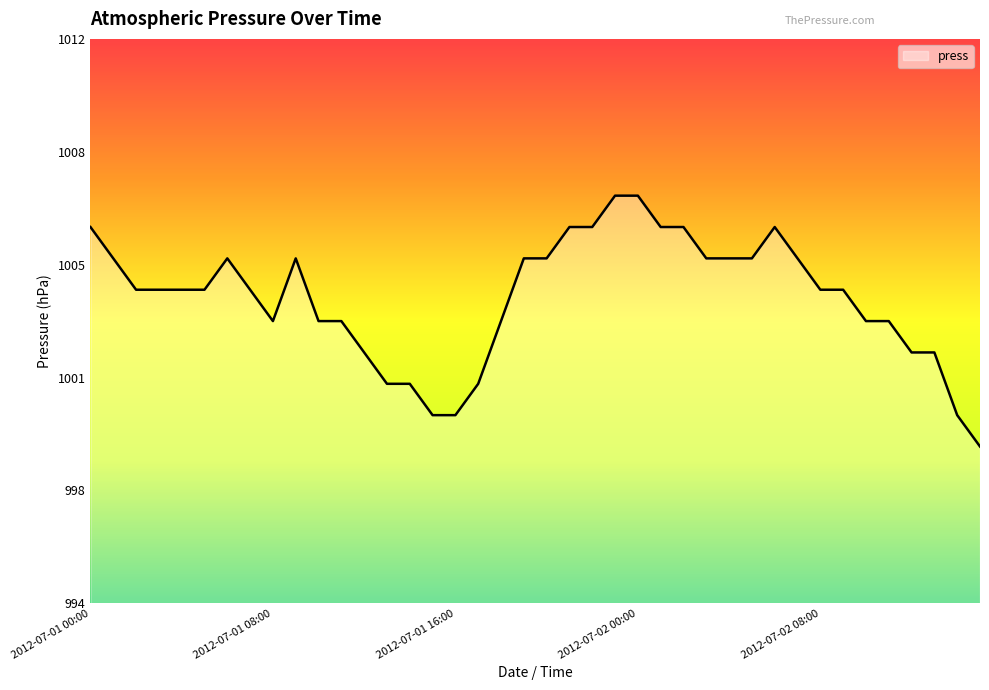

List the labels in order of value, smallest first.

2012-07-02 15:00, 2012-07-01 15:00, 2012-07-01 16:00, 2012-07-02 14:00, 2012-07-01 13:00, 2012-07-01 14:00, 2012-07-01 17:00, 2012-07-01 12:00, 2012-07-02 12:00, 2012-07-02 13:00, 2012-07-01 08:00, 2012-07-01 10:00, 2012-07-01 11:00, 2012-07-01 18:00, 2012-07-02 10:00, 2012-07-02 11:00, 2012-07-01 02:00, 2012-07-01 03:00, 2012-07-01 04:00, 2012-07-01 05:00, 2012-07-01 07:00, 2012-07-02 08:00, 2012-07-02 09:00, 2012-07-01 01:00, 2012-07-01 06:00, 2012-07-01 09:00, 2012-07-01 19:00, 2012-07-01 20:00, 2012-07-02 03:00, 2012-07-02 04:00, 2012-07-02 05:00, 2012-07-02 07:00, 2012-07-01 00:00, 2012-07-01 21:00, 2012-07-01 22:00, 2012-07-02 01:00, 2012-07-02 02:00, 2012-07-02 06:00, 2012-07-01 23:00, 2012-07-02 00:00